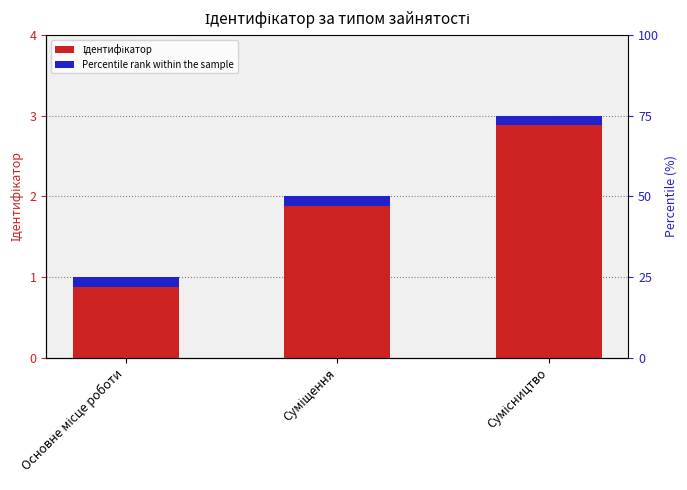

What position from the right is Основне місце роботи?

3